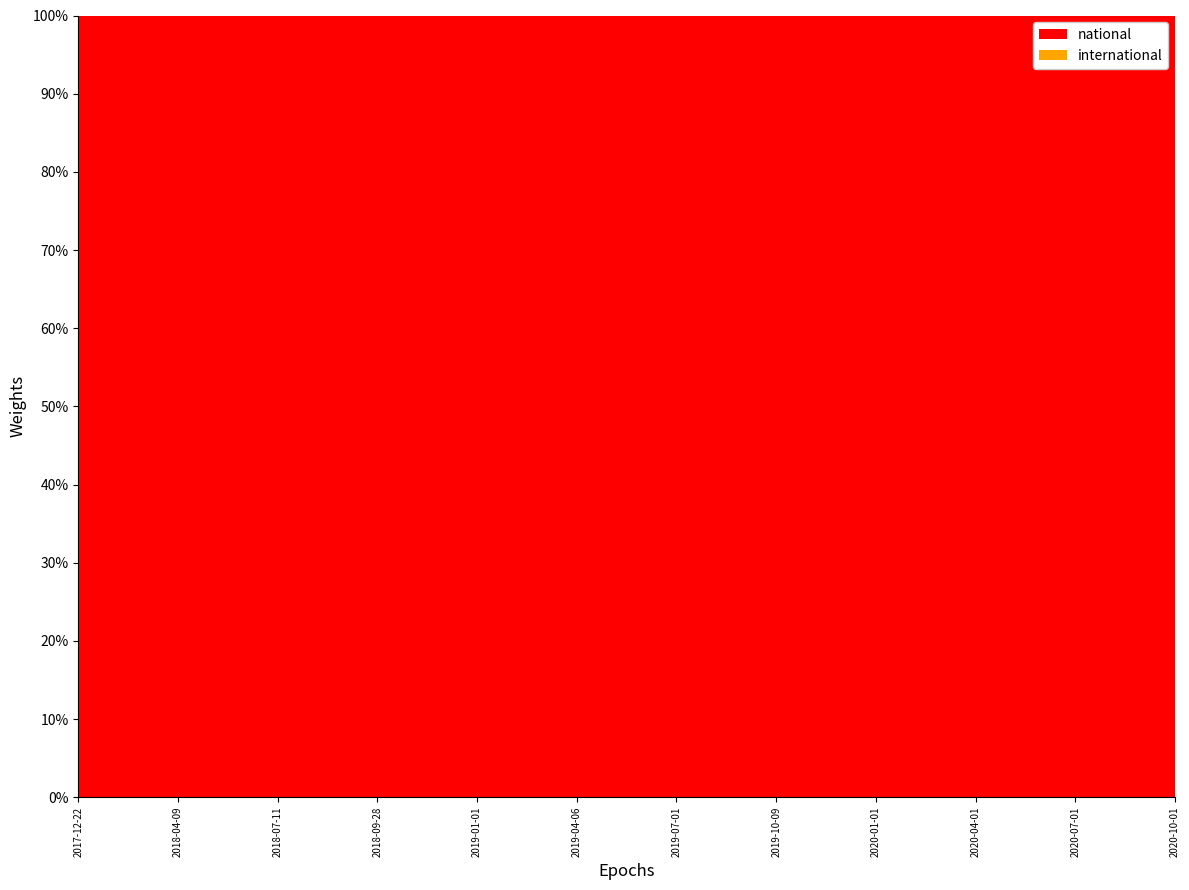

Reading left to right, what are all the values shown in this chart?

national: 1838	1838	1838	2099	2101	2067	2067	2066	2142	2265	2795	2795
international: 0	0	0	0	0	0	0	0	0	0	0	0